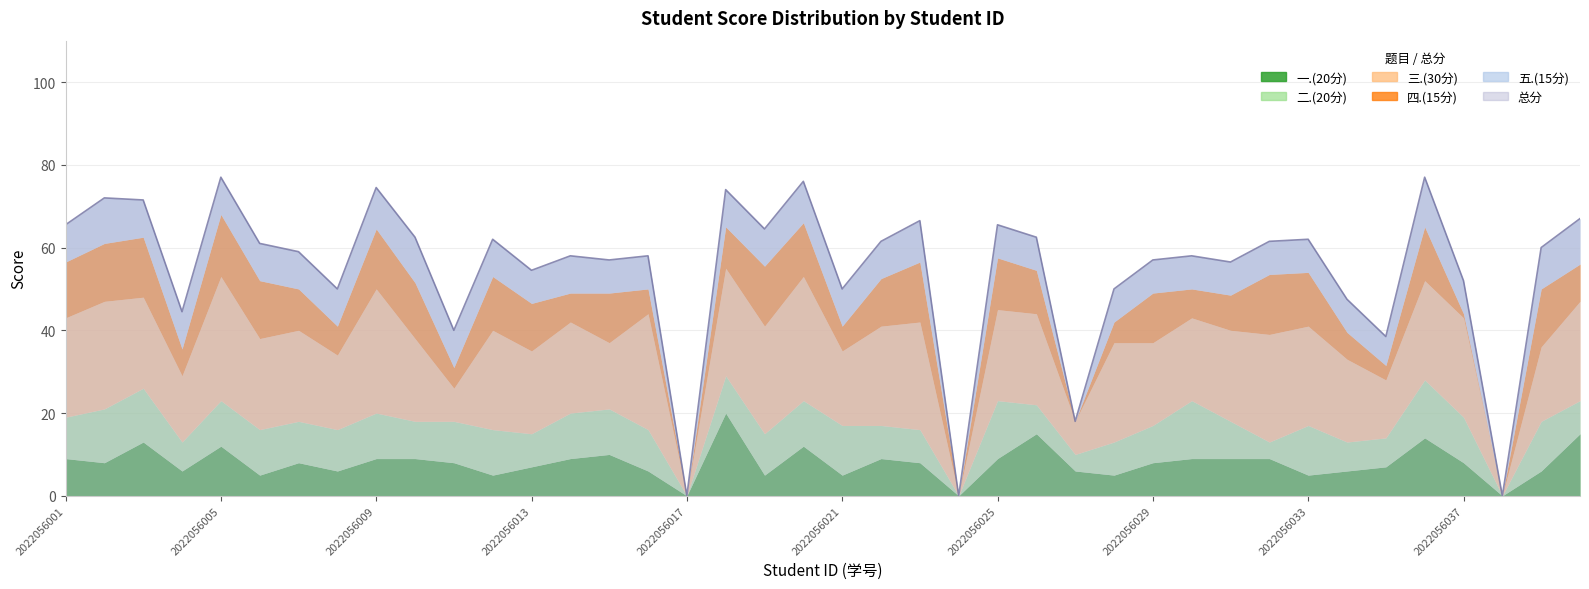

Where is 总分 nearest to the value 38?

2022056035